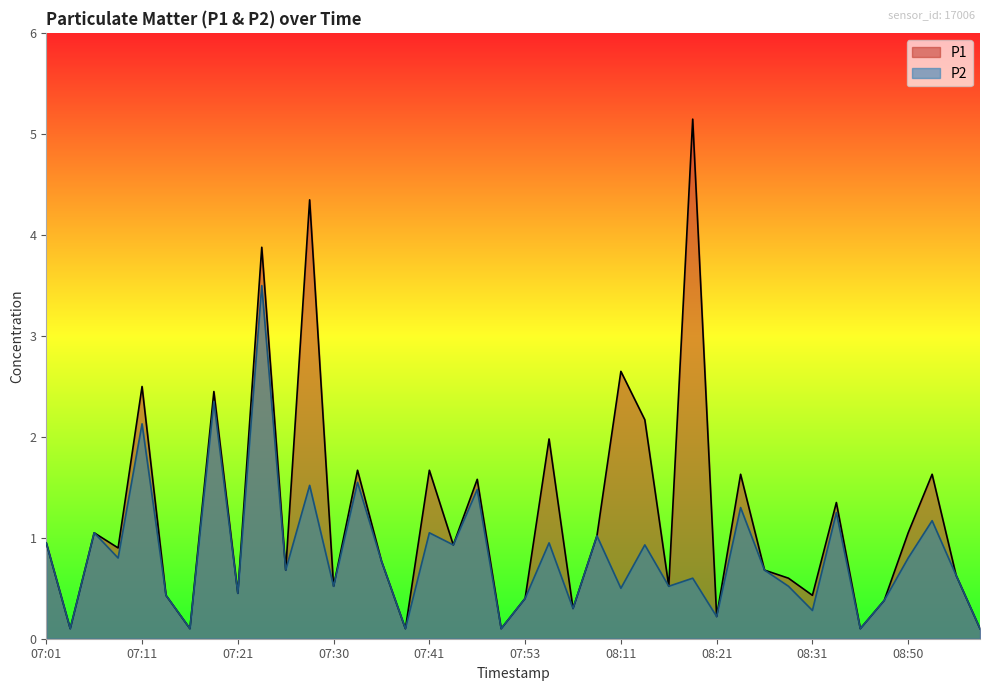

What are all the series names shown in the legend?

P1, P2